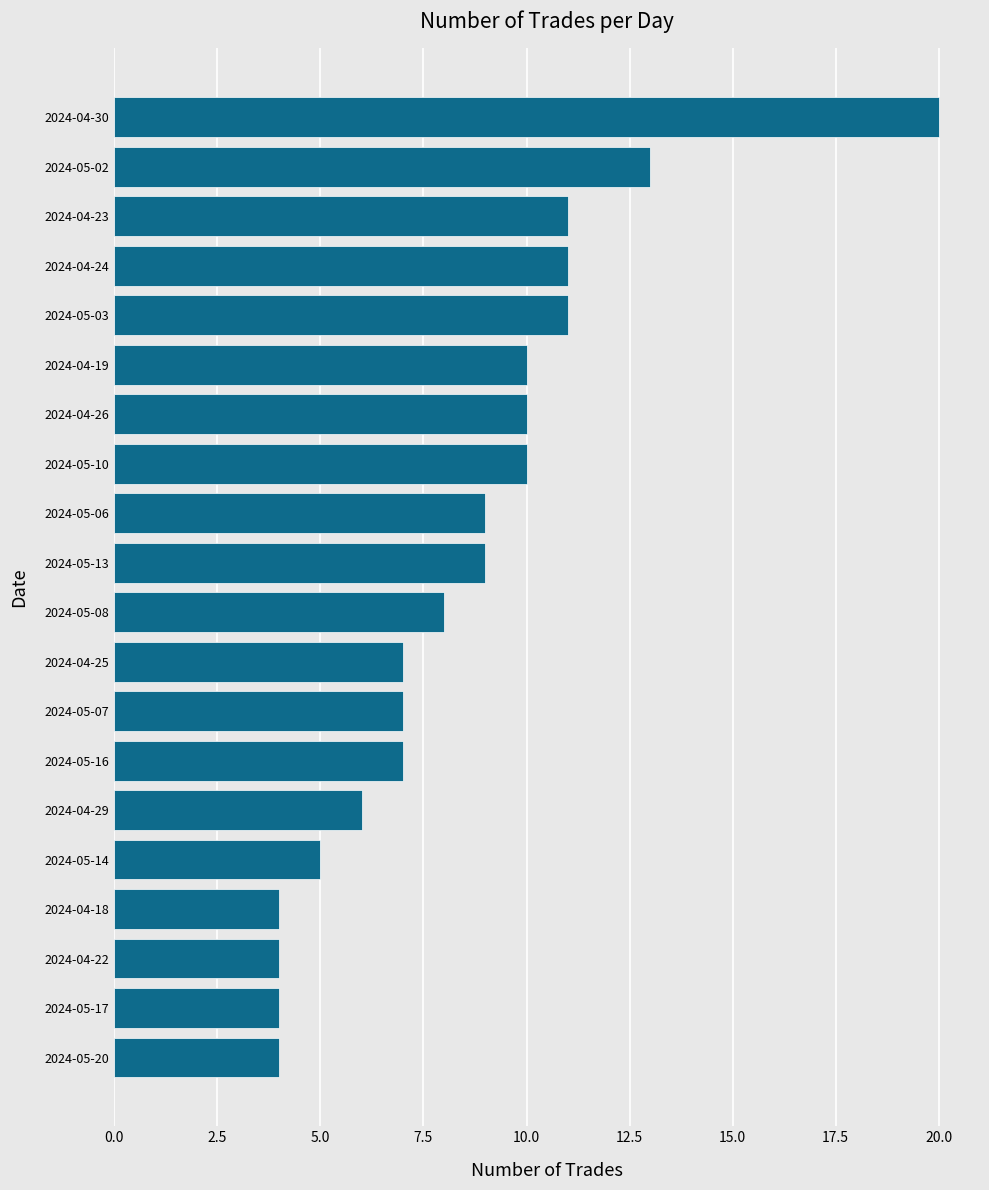

What is the sum of the values at 2024-05-20 and 2024-04-29?

10